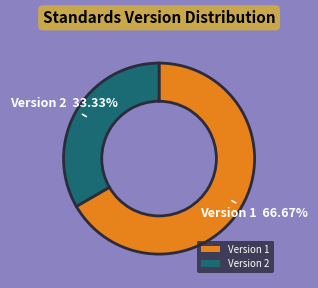

To the nearest percent, what is the average slice percentage?

50%